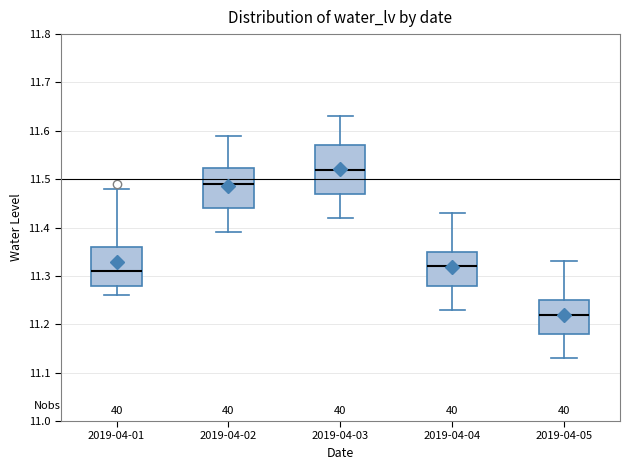

Comparing the boxes themselves (not the whiskers), which one is the tallest?

2019-04-03